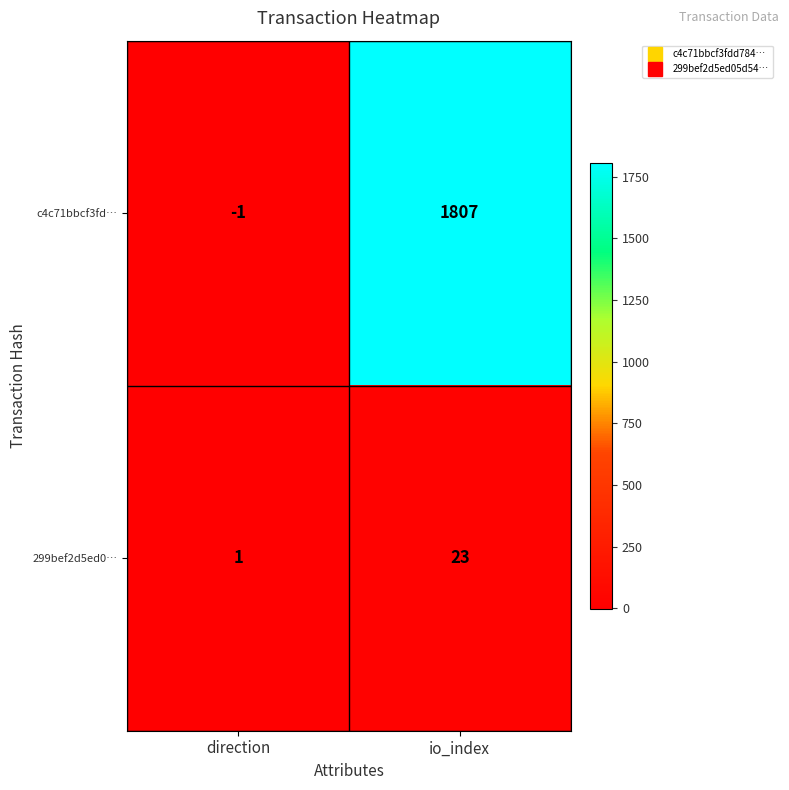

Which label corresponds to the largest value in the chart?

io_index